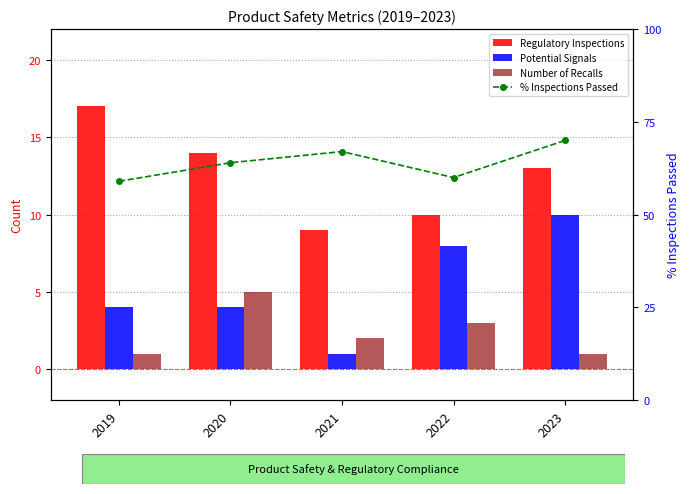

Reading left to right, transcribe all the data shown in this chart.

Regulatory Inspections: 2019=17	2020=14	2021=9	2022=10	2023=13
Potential Signals: 2019=4	2020=4	2021=1	2022=8	2023=10
Number of Recalls: 2019=1	2020=5	2021=2	2022=3	2023=1
% Inspections Passed: 2019=59	2020=64	2021=67	2022=60	2023=70